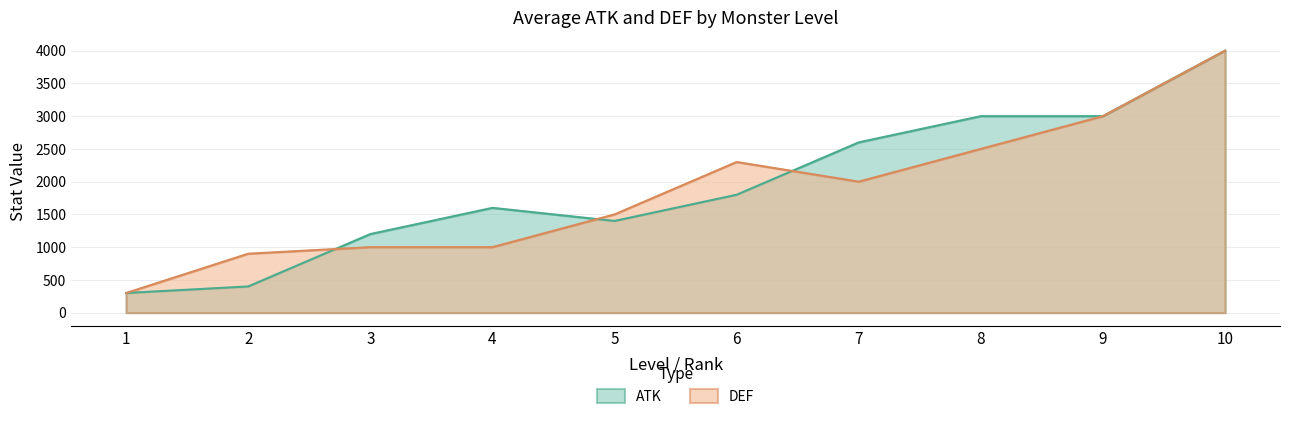

How many interior local peaks does the ATK series have?

1